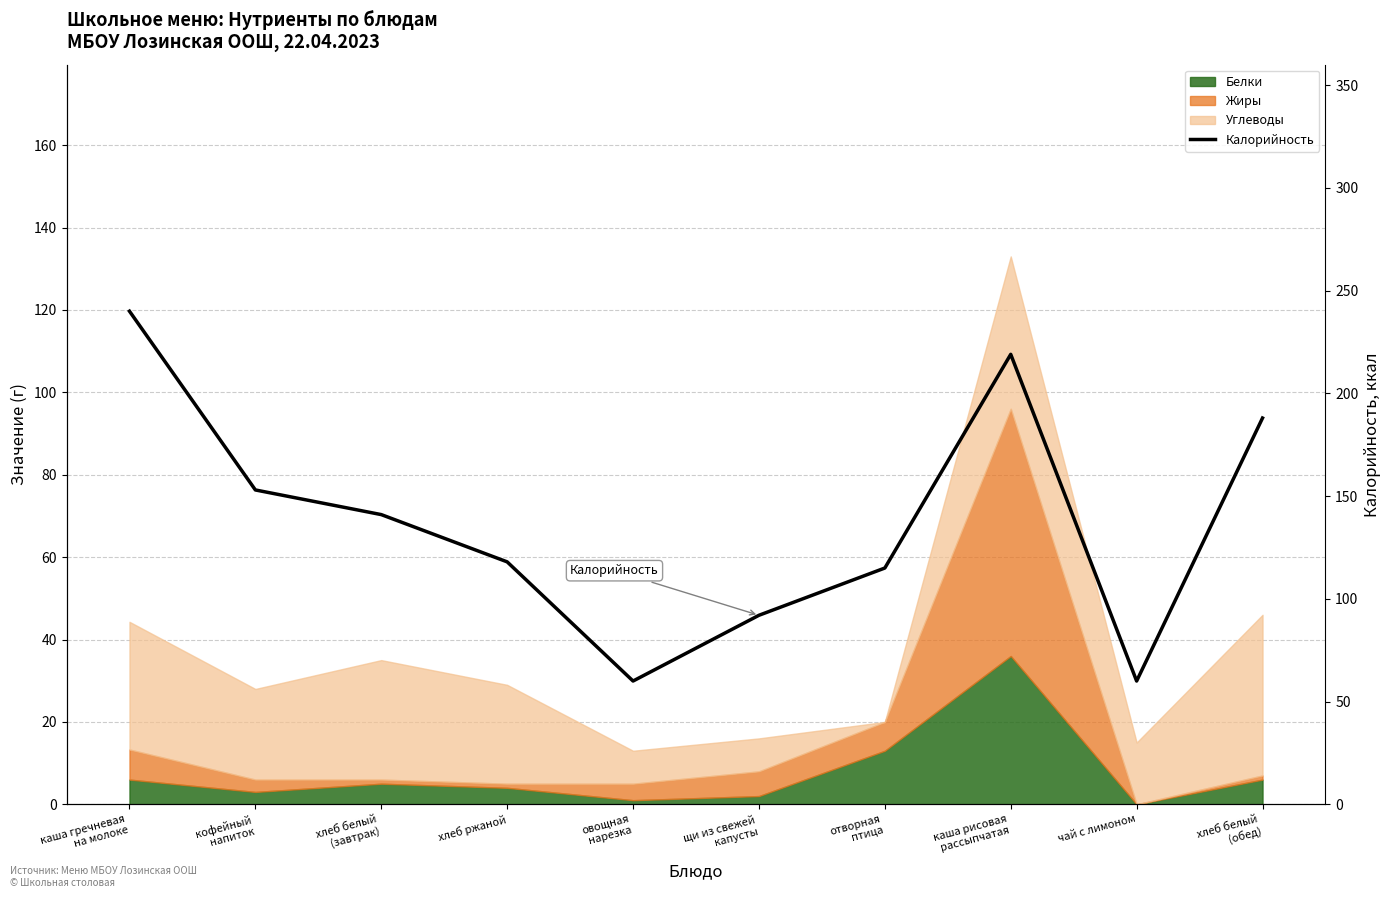

At which label does the data first exceed 141?

каша гречневая
на молоке